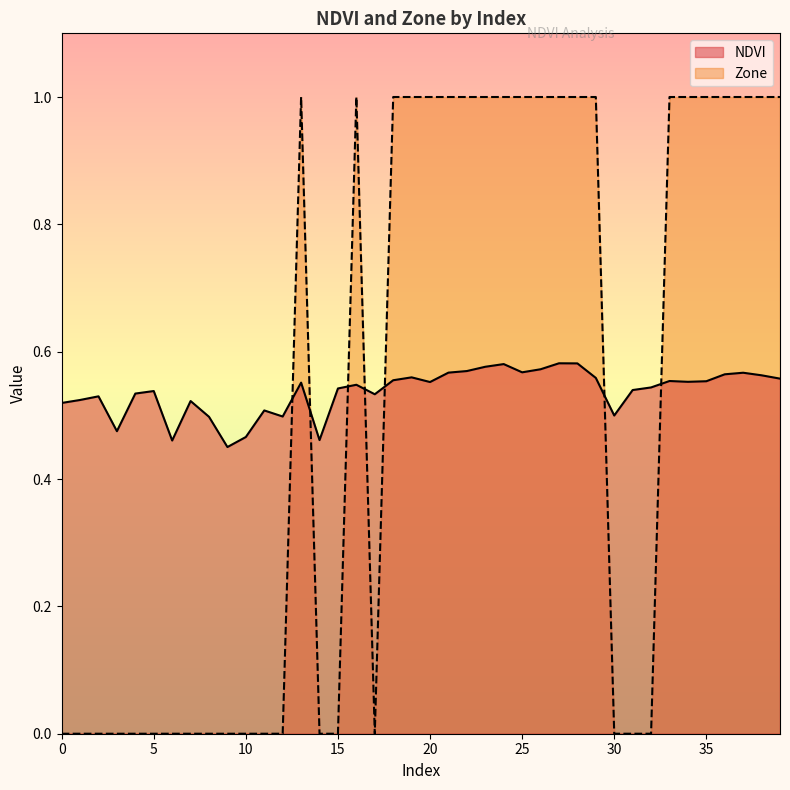

What is the value of the Zone point at the 14th from the left?

1.0